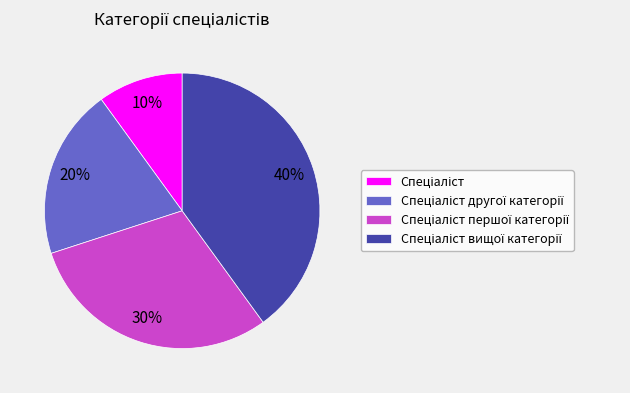

To the nearest percent, what is the difference between the largest and smallest slice percentages?

30%